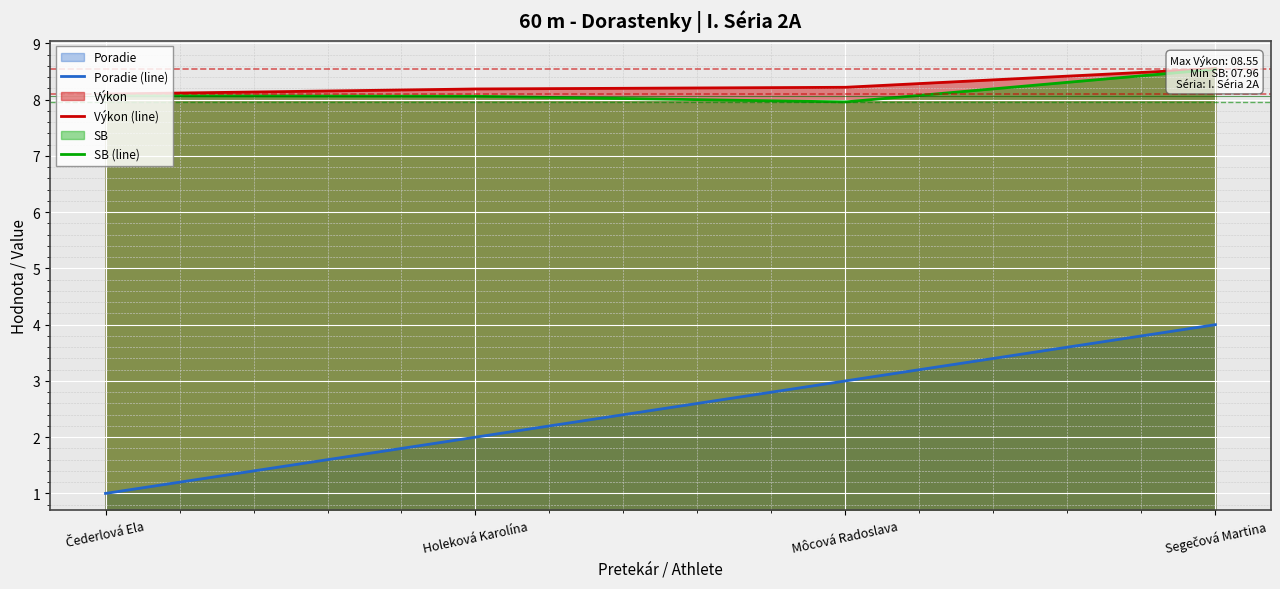

At which category does SB (line) reach its first local valley?

Môcová Radoslava